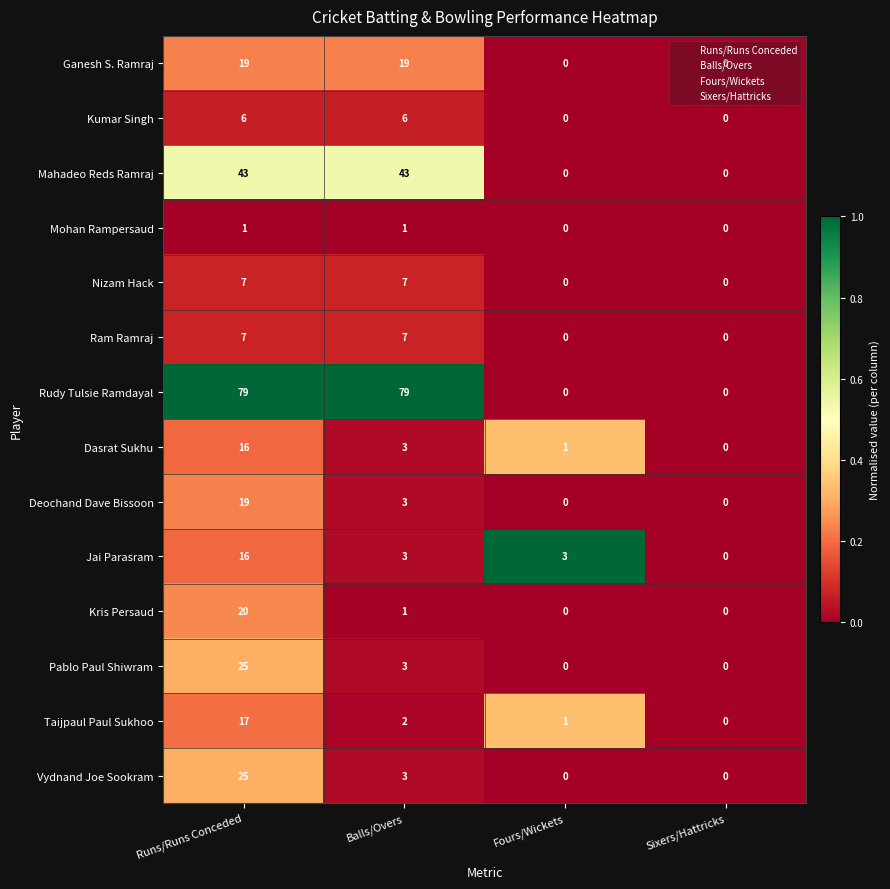

Which series has the widest spread of values?

Rudy Tulsie Ramdayal